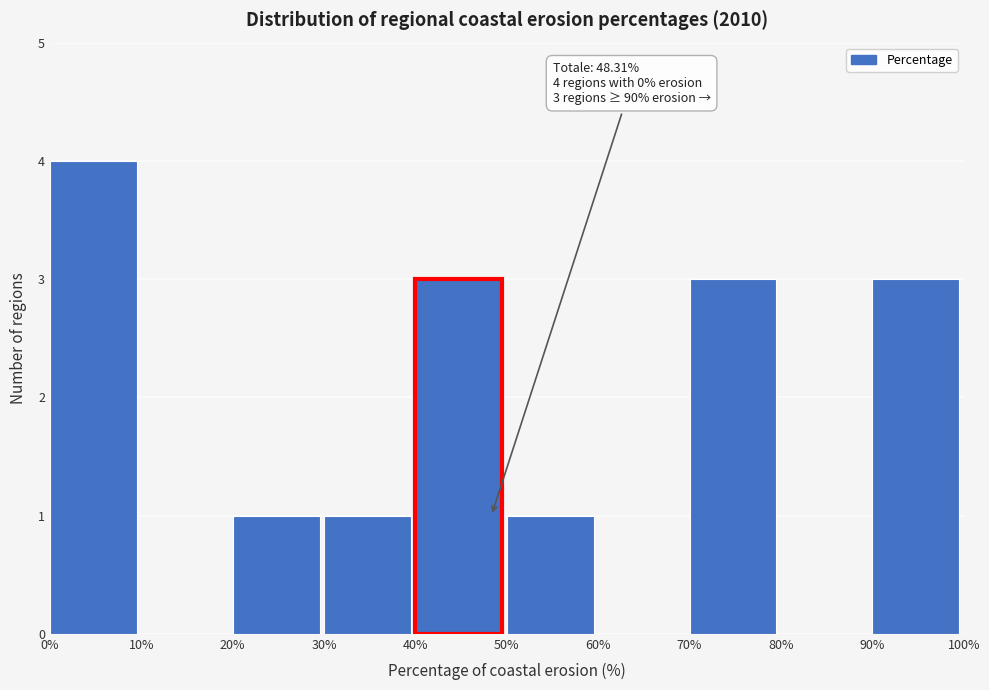

Over which range of the x-axis is the bar tallest?

0% to 10%